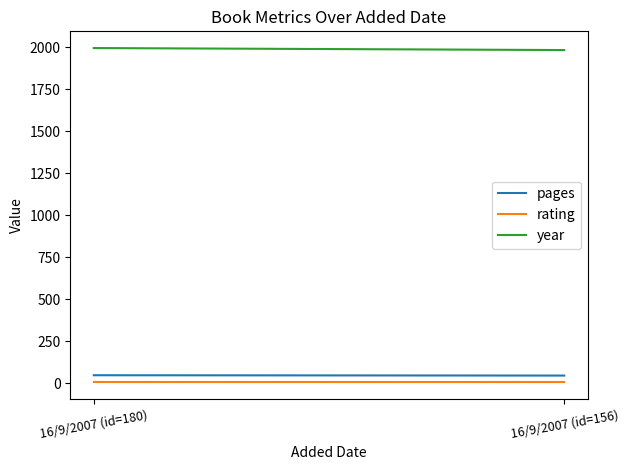

What is the total value across all series at 16/9/2007 (id=180)?

2048